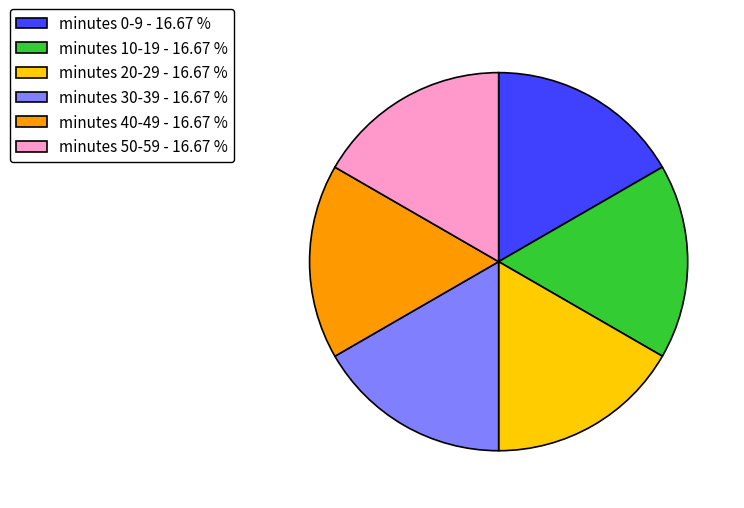

What is the ratio of the value at minutes 30-39 - 16.67 % to the value at minutes 50-59 - 16.67 %?

1.0